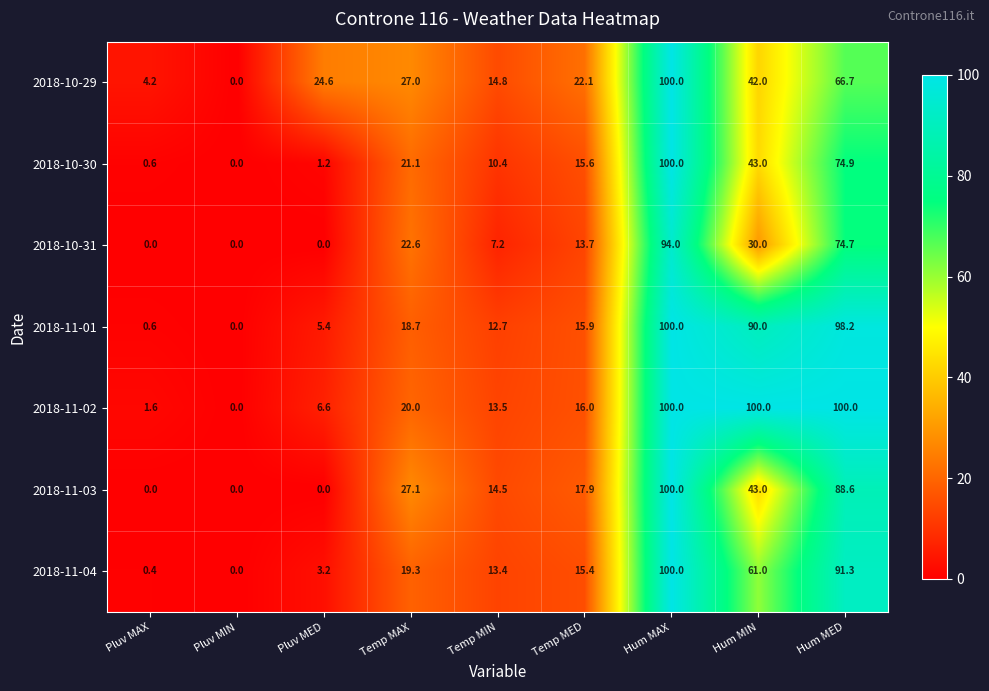

What is the spread (max minus min) of values at Hum MED?

33.3